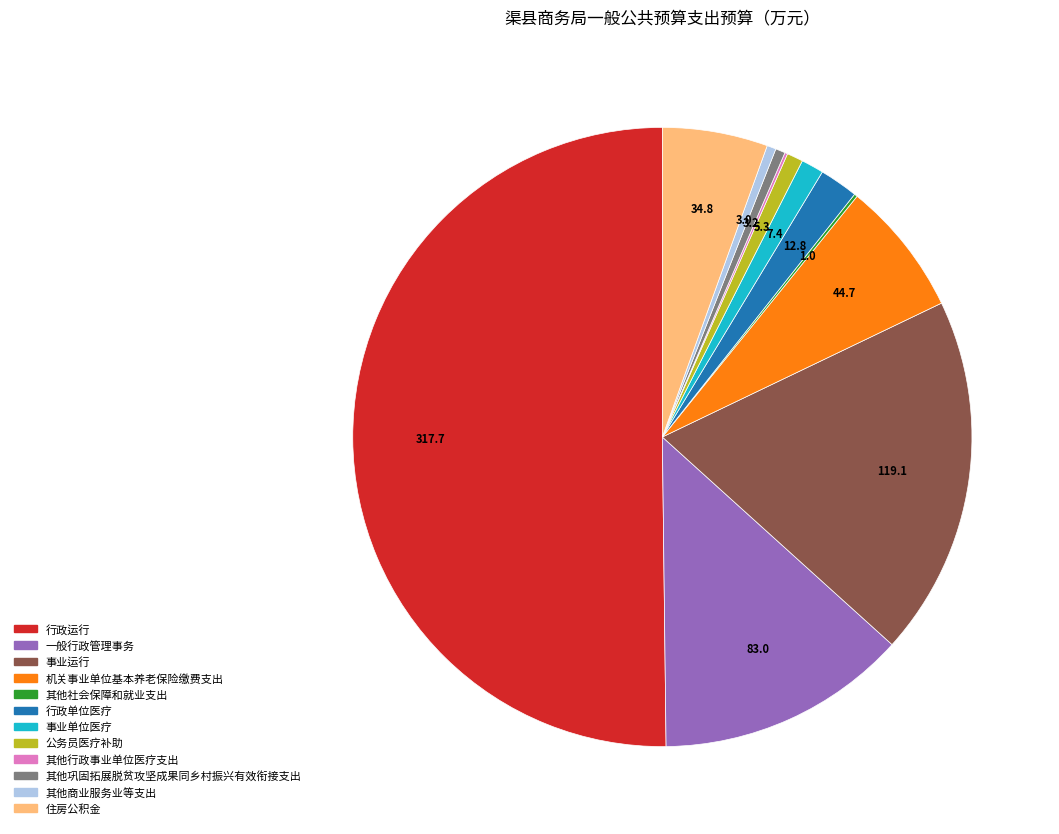

Which category has the biggest portion of the pie?

行政运行